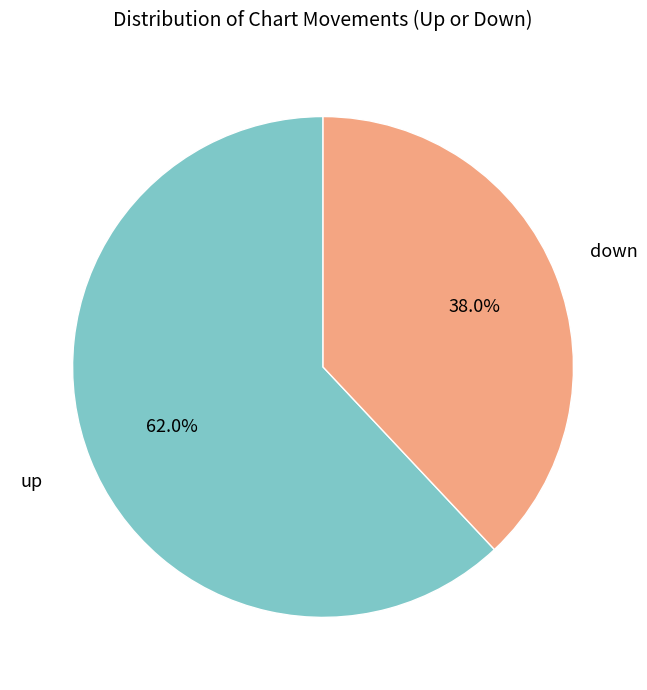

Which slice represents more than half of the pie?

up